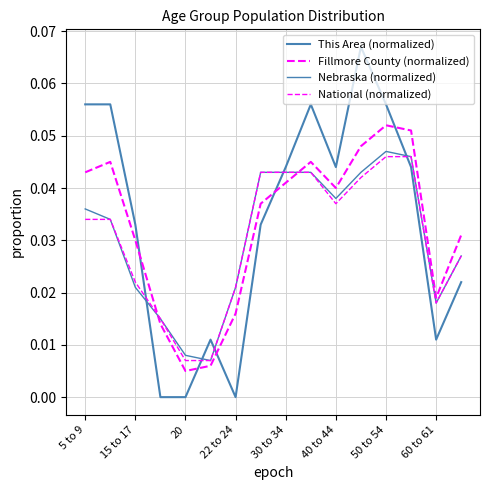

How many lines are shown in the chart?

4